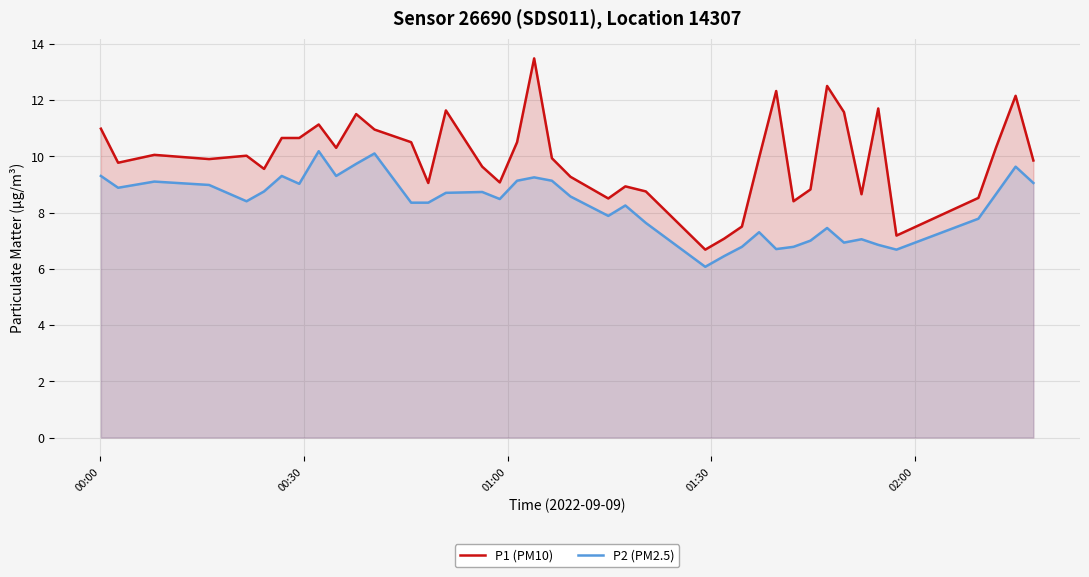

True or false: P1 (PM10) and P2 (PM2.5) intersect in this chart.

False